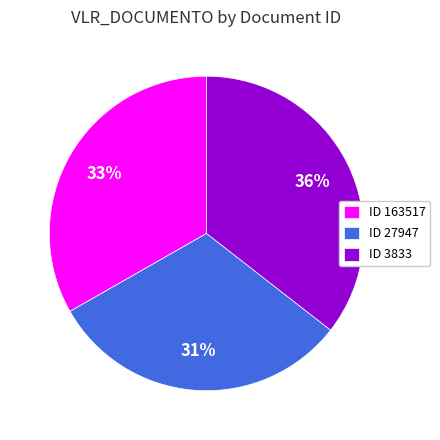

What is the ratio of the value at ID 27947 to the value at ID 3833?

0.9